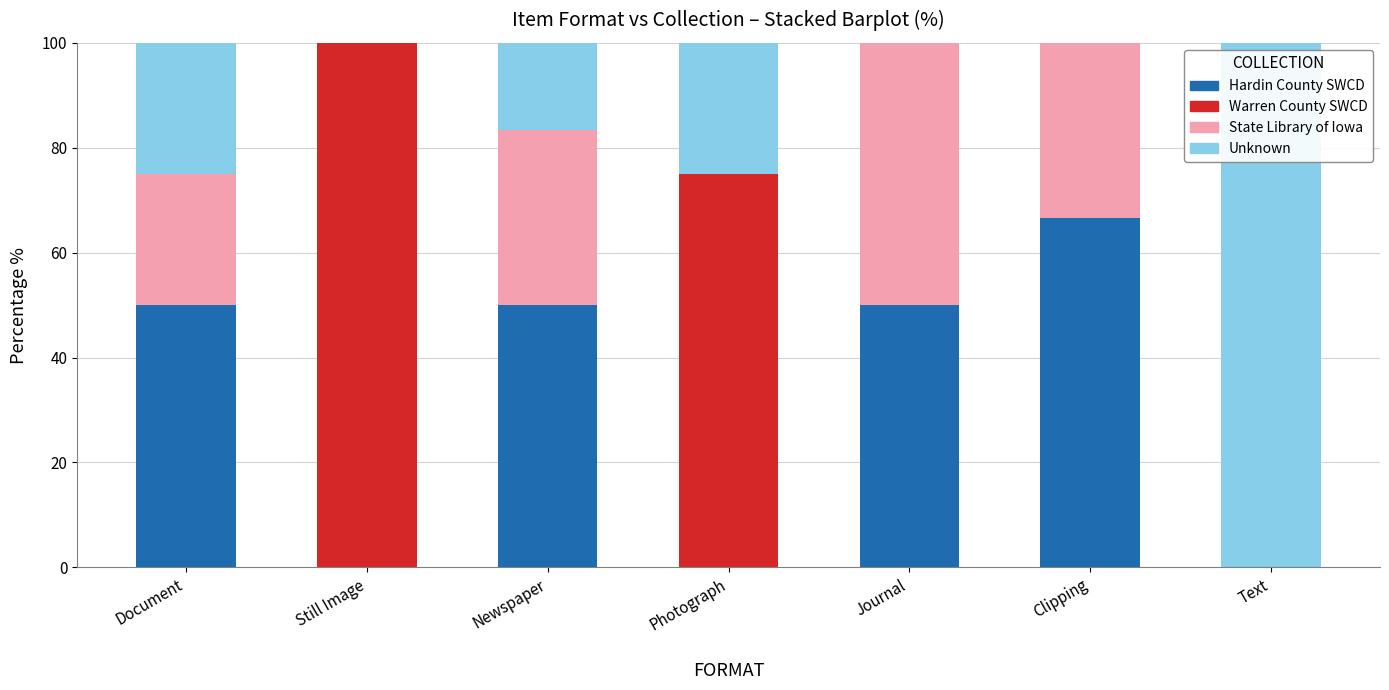

The Hardin County SWCD series shows 50.0 at Journal. True or false?

True